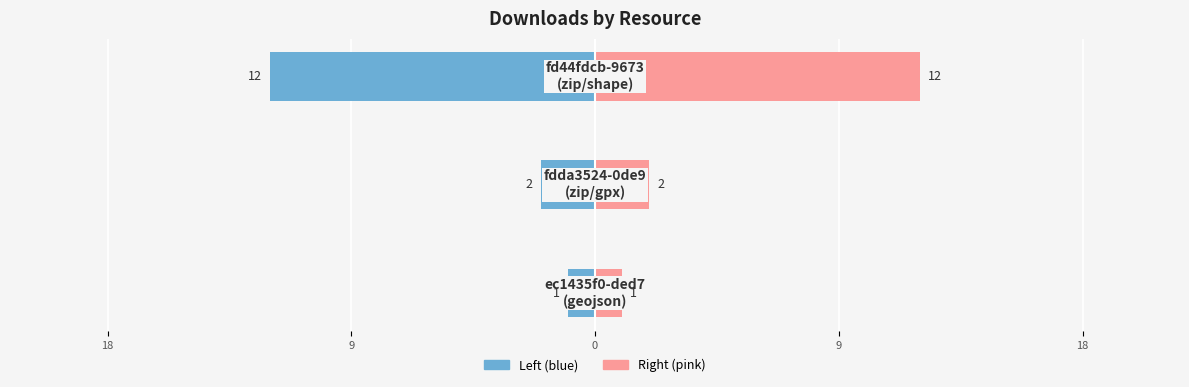

What is the greatest value displayed?

12